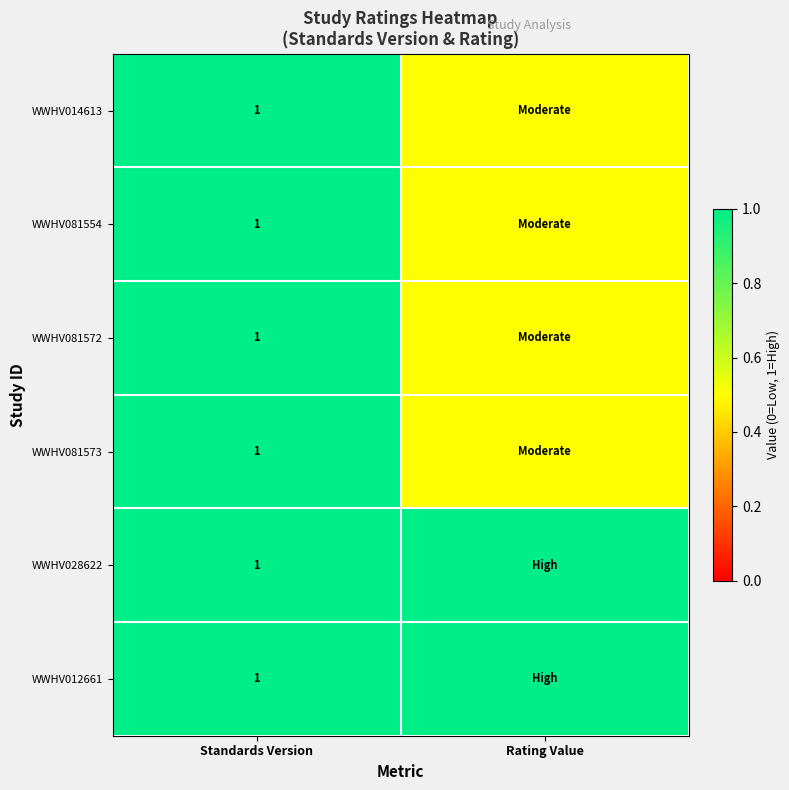

At how many categories does at least one series exceed 0?

2